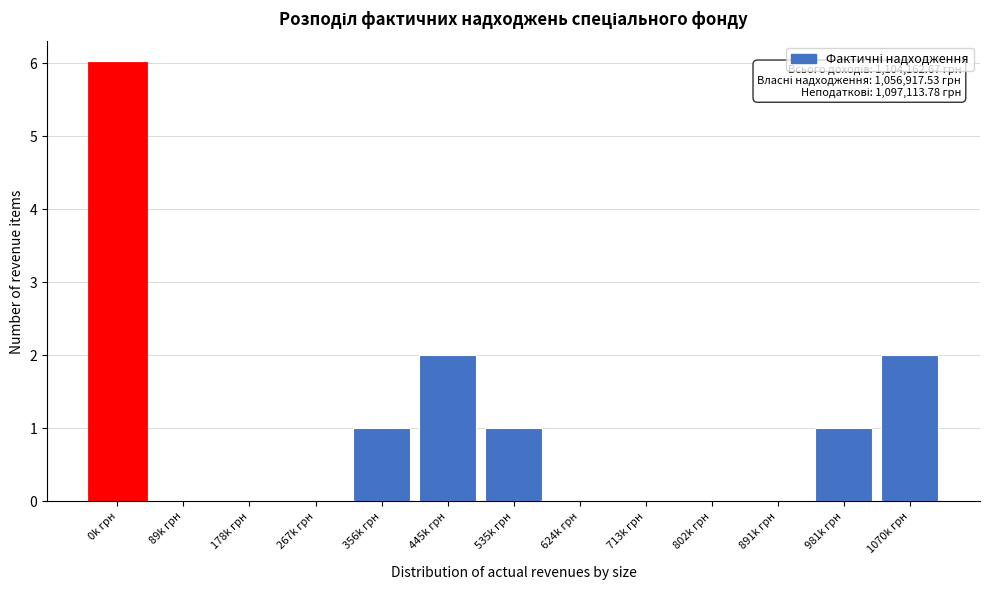

Reading right to left, extract all data points from this chart.

1070k грн=2	981k грн=1	891k грн=0	802k грн=0	713k грн=0	624k грн=0	535k грн=1	445k грн=2	356k грн=1	267k грн=0	178k грн=0	89k грн=0	0k грн=6